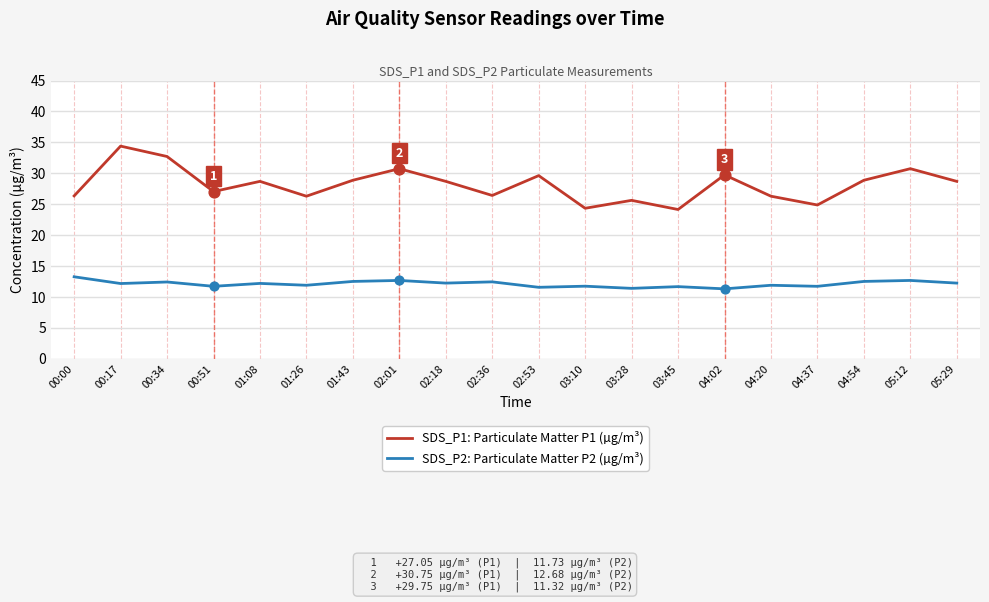

What is the difference between the highest and lowest values at 00:34?

20.3